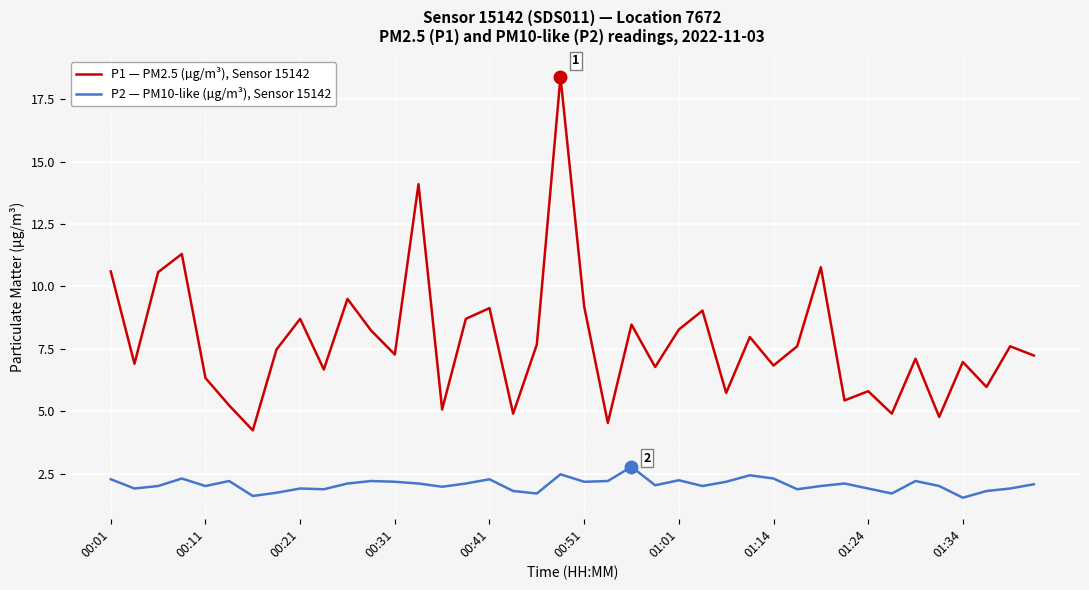

Does the chart have visible grid lines?

Yes